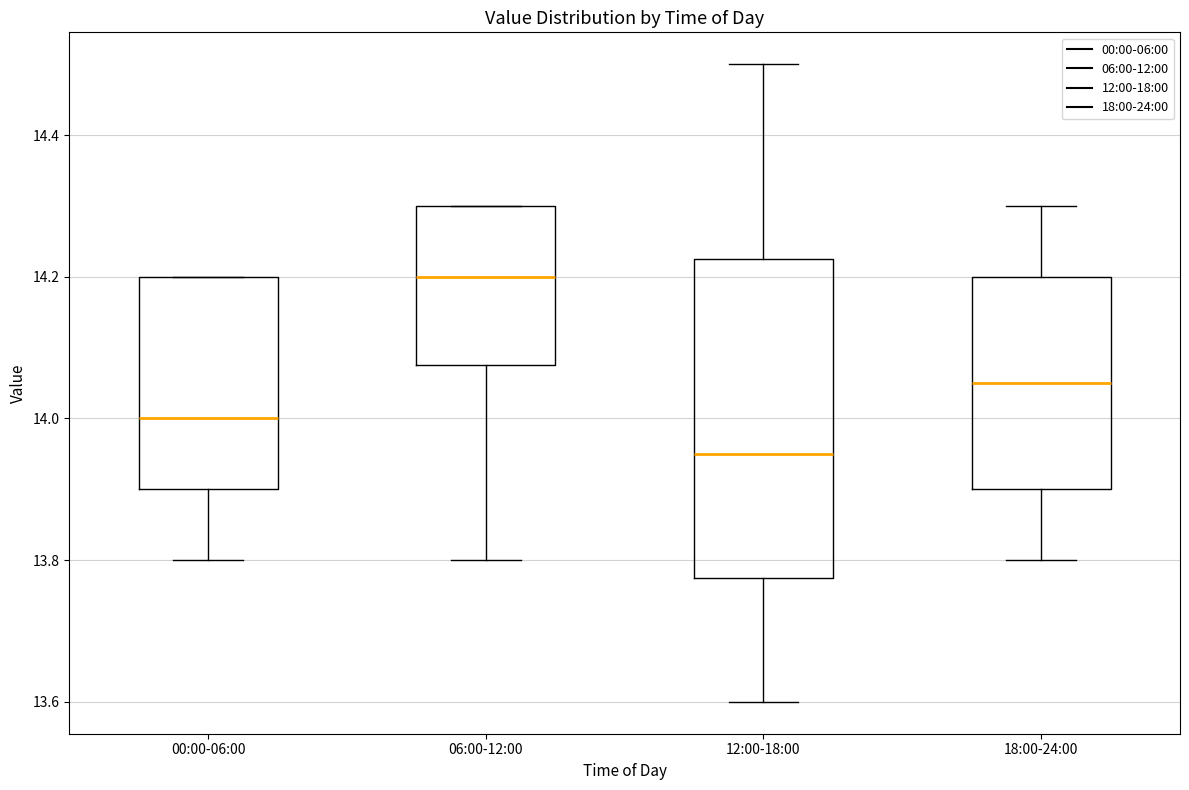

Reading left to right, transcribe this box plot: for each box, give where its median line is, the range the box spans, and where its two whiskers end, as read against the y-axis. The values are not printed on the chart, so give them approximately, as read against the axis.

00:00-06:00: median 14.00, box 13.90 to 14.20, whiskers 13.80 to 14.20
06:00-12:00: median 14.20, box 14.08 to 14.30, whiskers 13.80 to 14.30
12:00-18:00: median 13.96, box 13.78 to 14.22, whiskers 13.60 to 14.50
18:00-24:00: median 14.06, box 13.90 to 14.20, whiskers 13.80 to 14.30